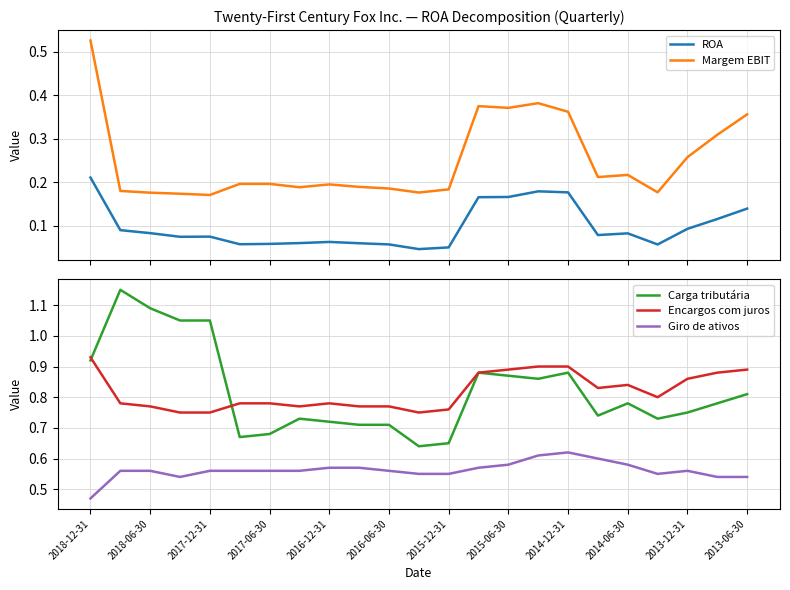

The value of Encargos com juros at 2015-06-30 is 1.5. True or false?

False